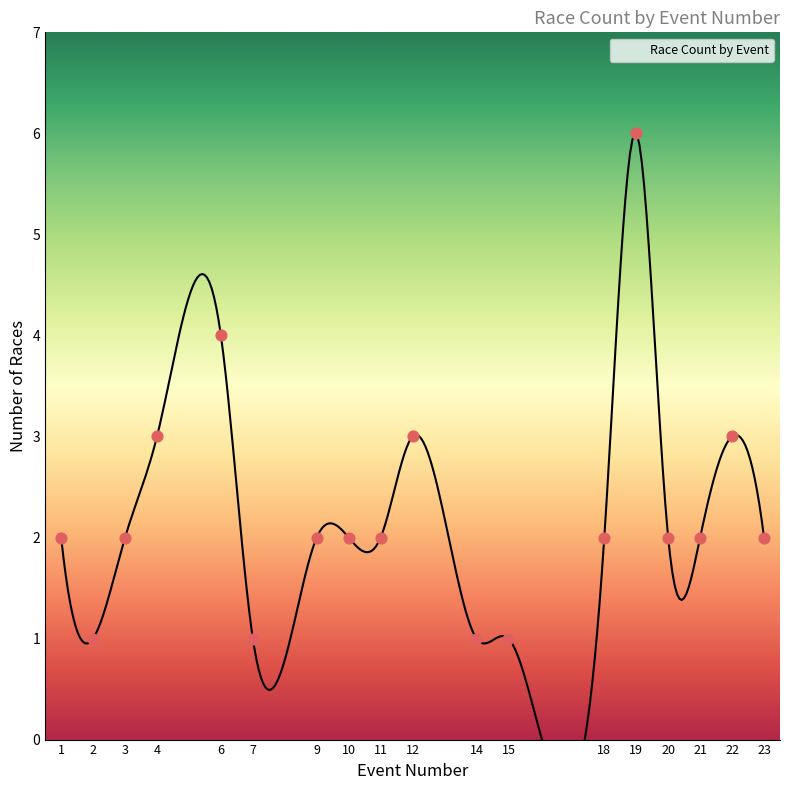

What is the ratio of the value at 2 to the value at 15?

1.0